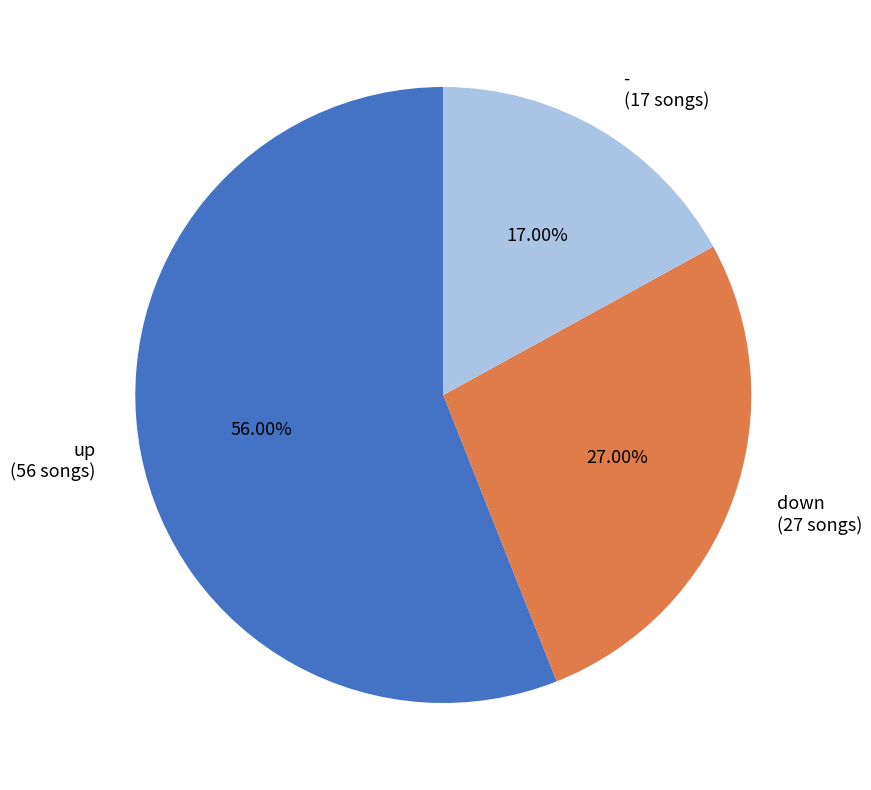

How many segments does this pie chart have?

3